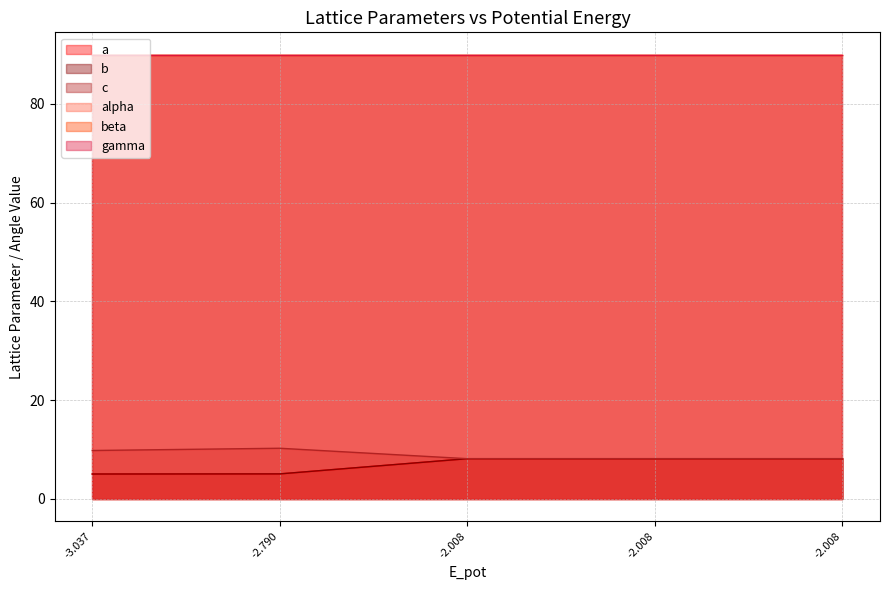

What is the average value of the a series?

6.9